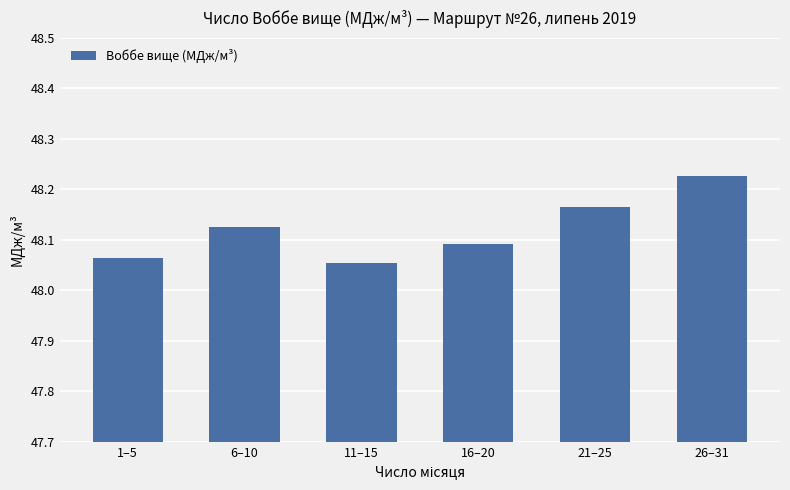

Count the values in the range 48 to 49.

6